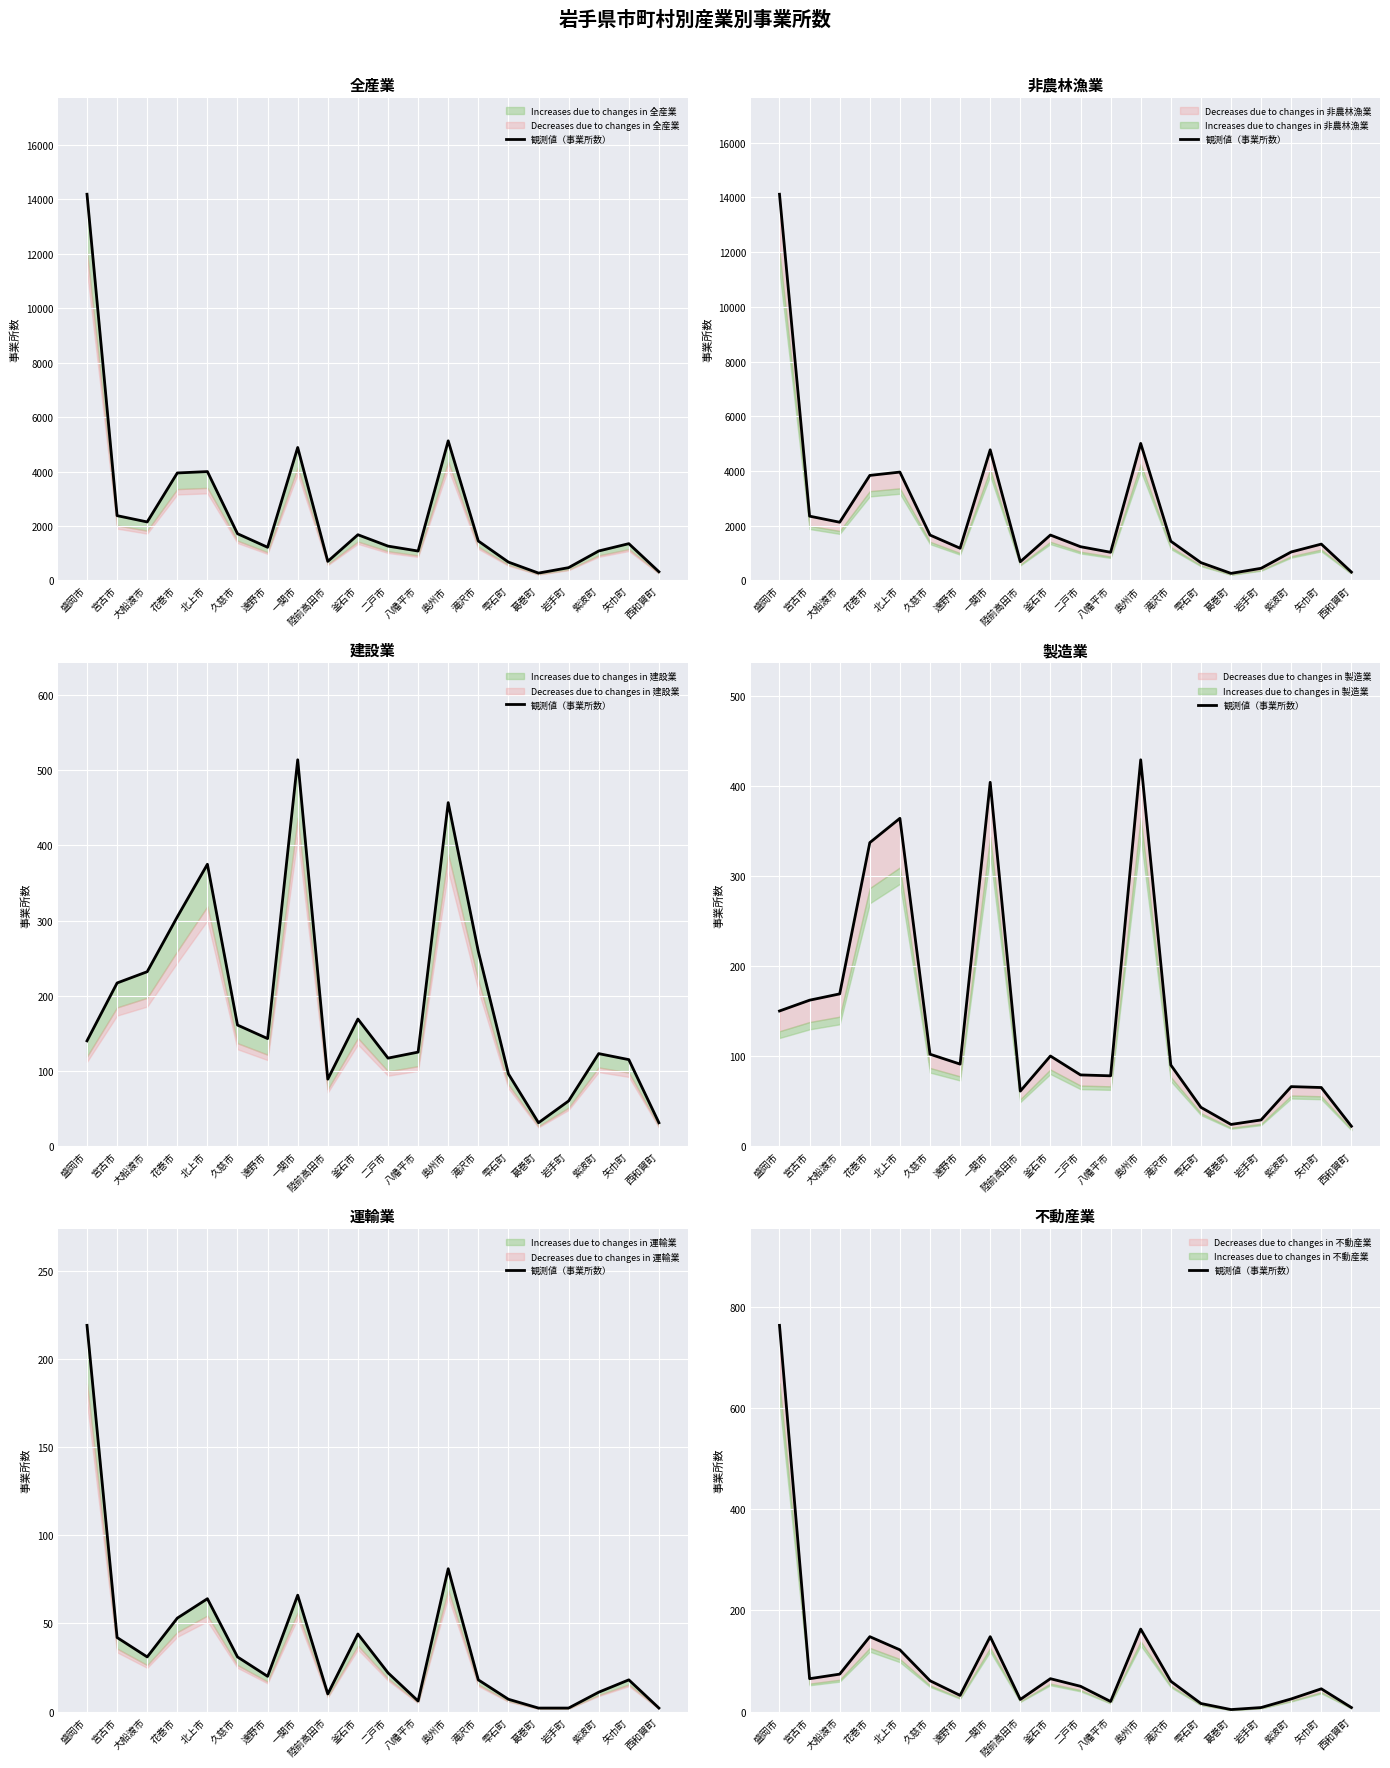

Which has a higher value, 釜石市 or 大船渡市?

大船渡市